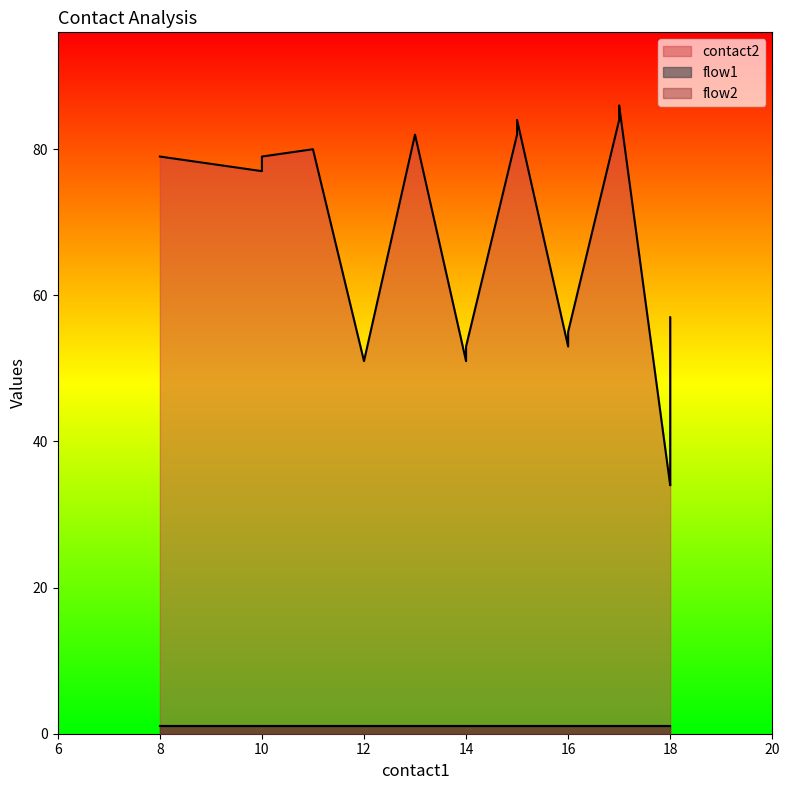

True or false: flow2 and flow1 cross at least once.

False